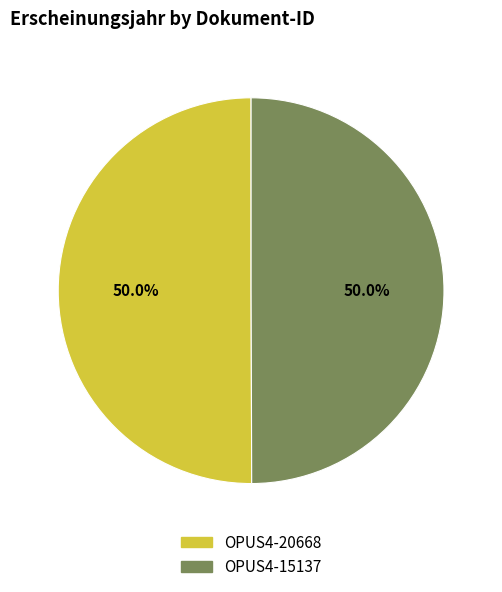

How many segments does this pie chart have?

2